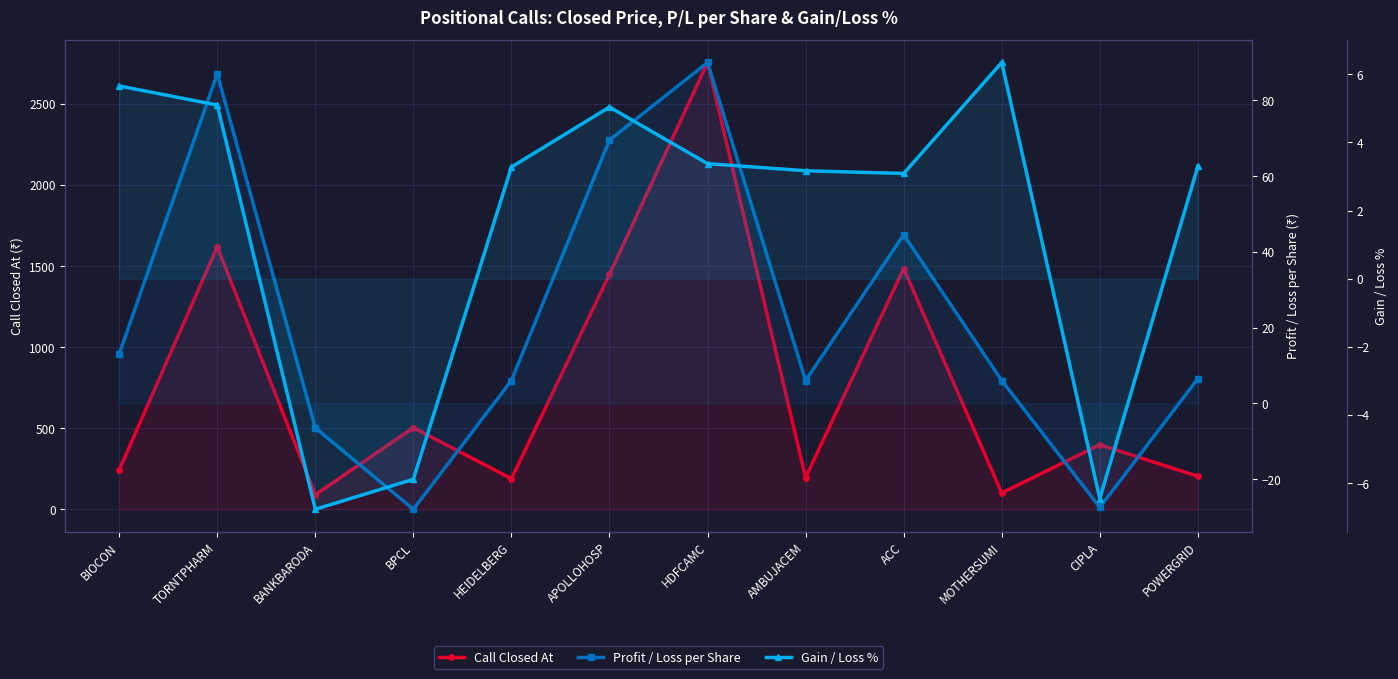

Where does the Gain / Loss % series first go above 3?

BIOCON